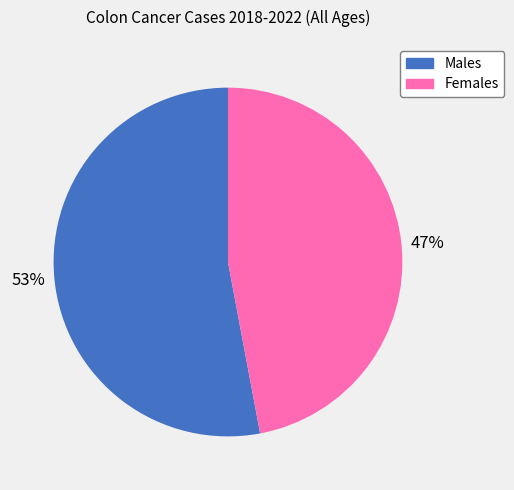

Rank the categories by value from highest to lowest.

Males, Females